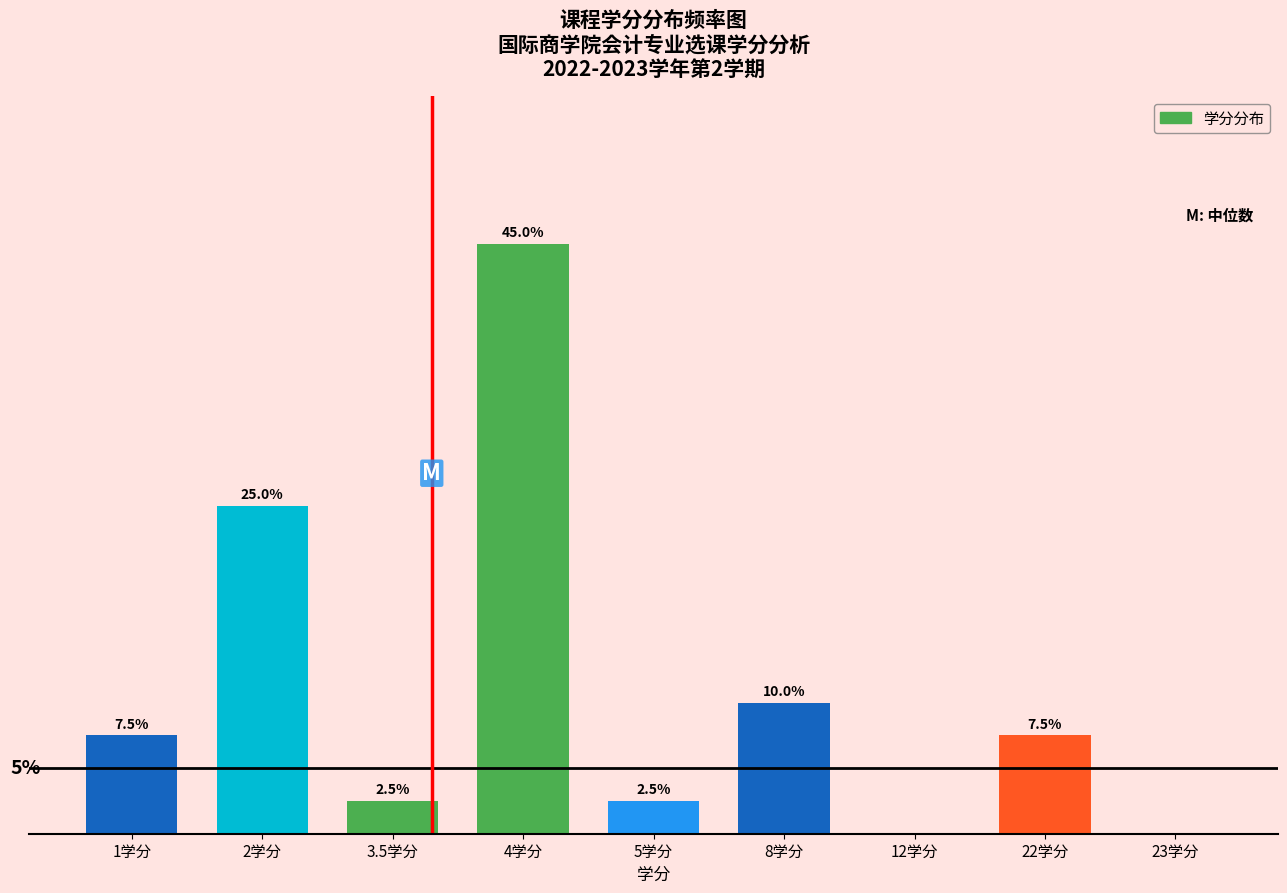

At which category does the chart reach its peak across all series?

4学分